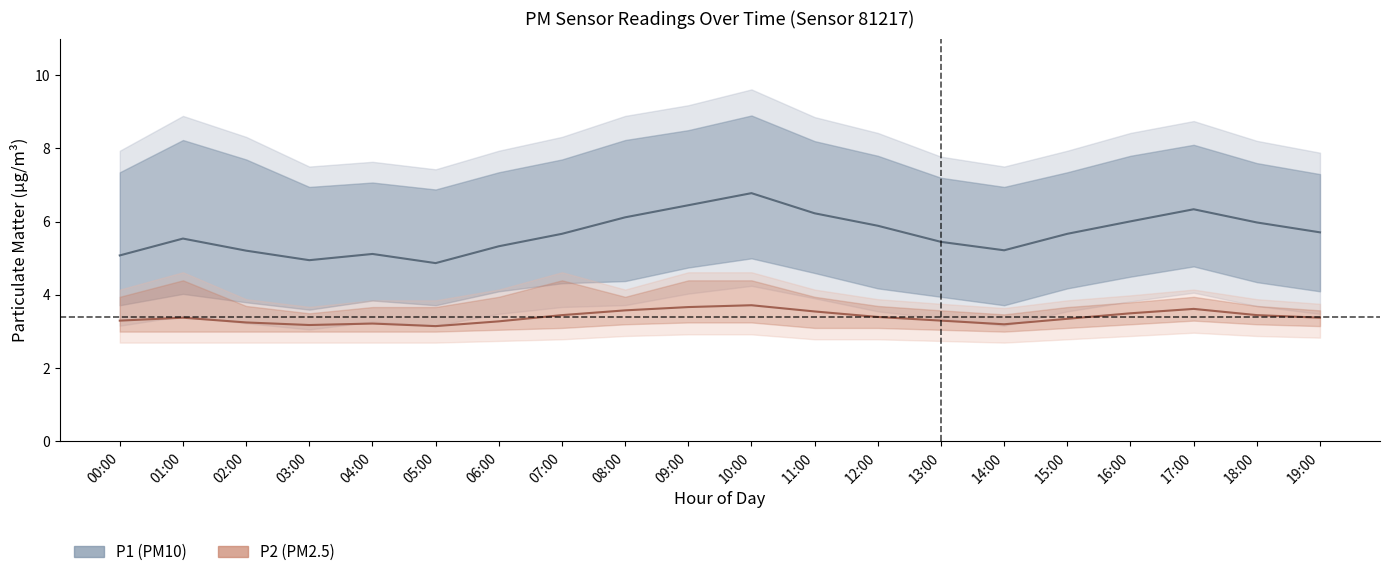

What is the difference between the highest and lowest values at 17:00?

4.8